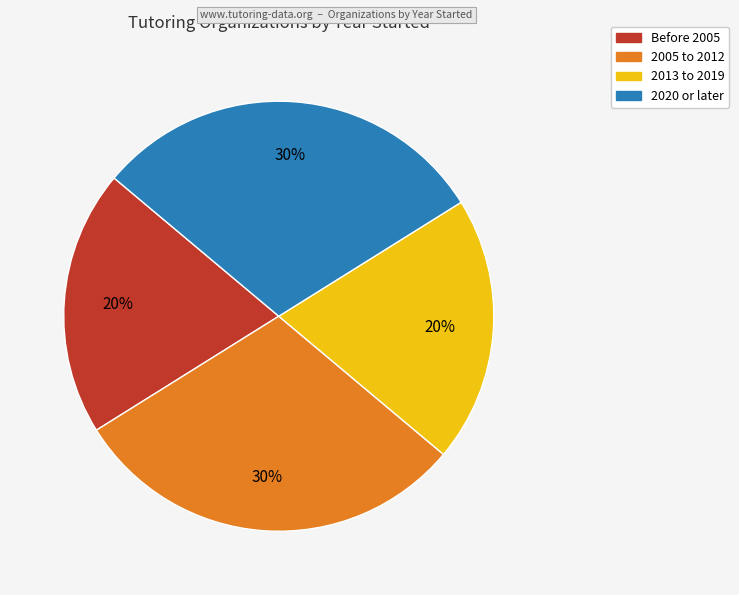

To the nearest percent, what is the average slice percentage?

25%